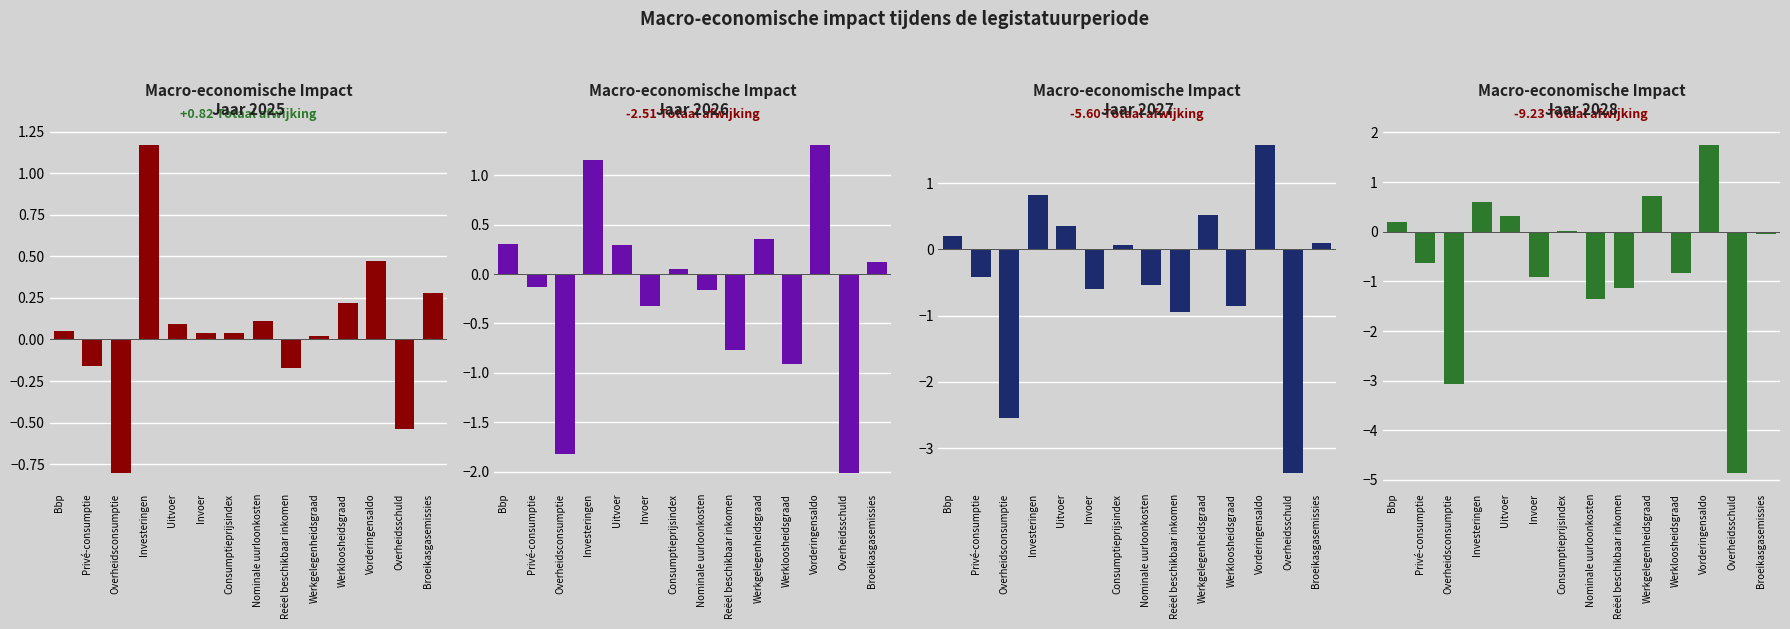

Which series has the widest spread of values?

2028